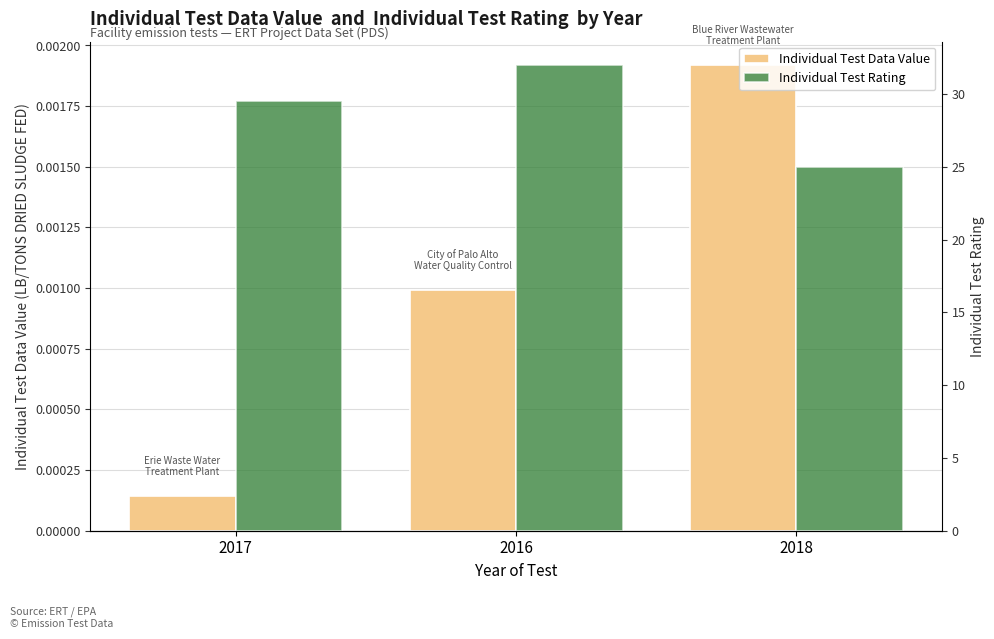

At how many categories does at least one series exceed 27?

2